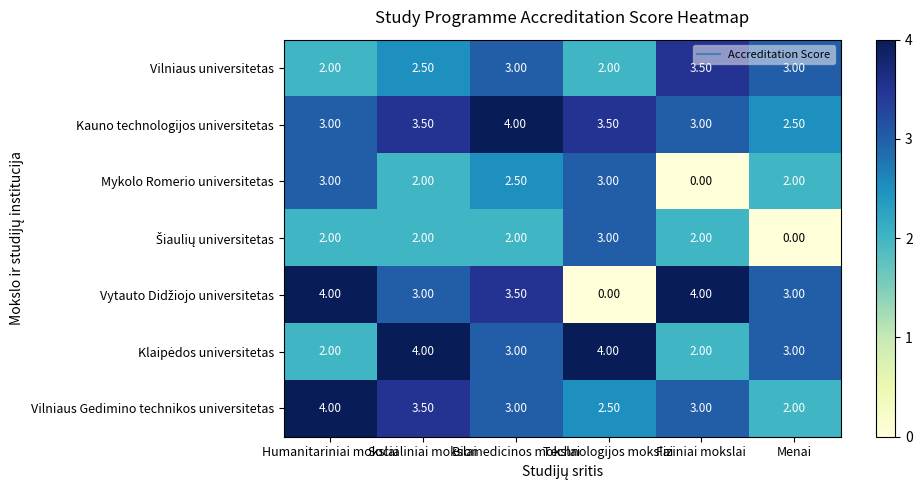

What is the difference between the highest and lowest values at Socialiniai mokslai?

2.0